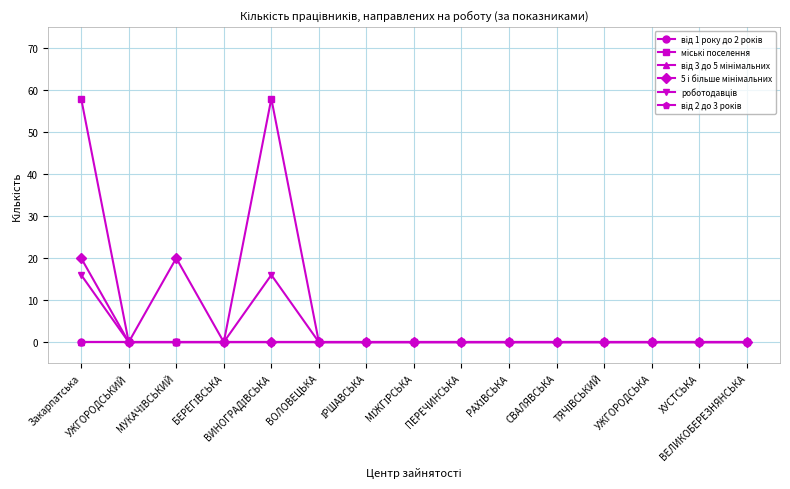

Is this an area chart (filled region under the line)?

No